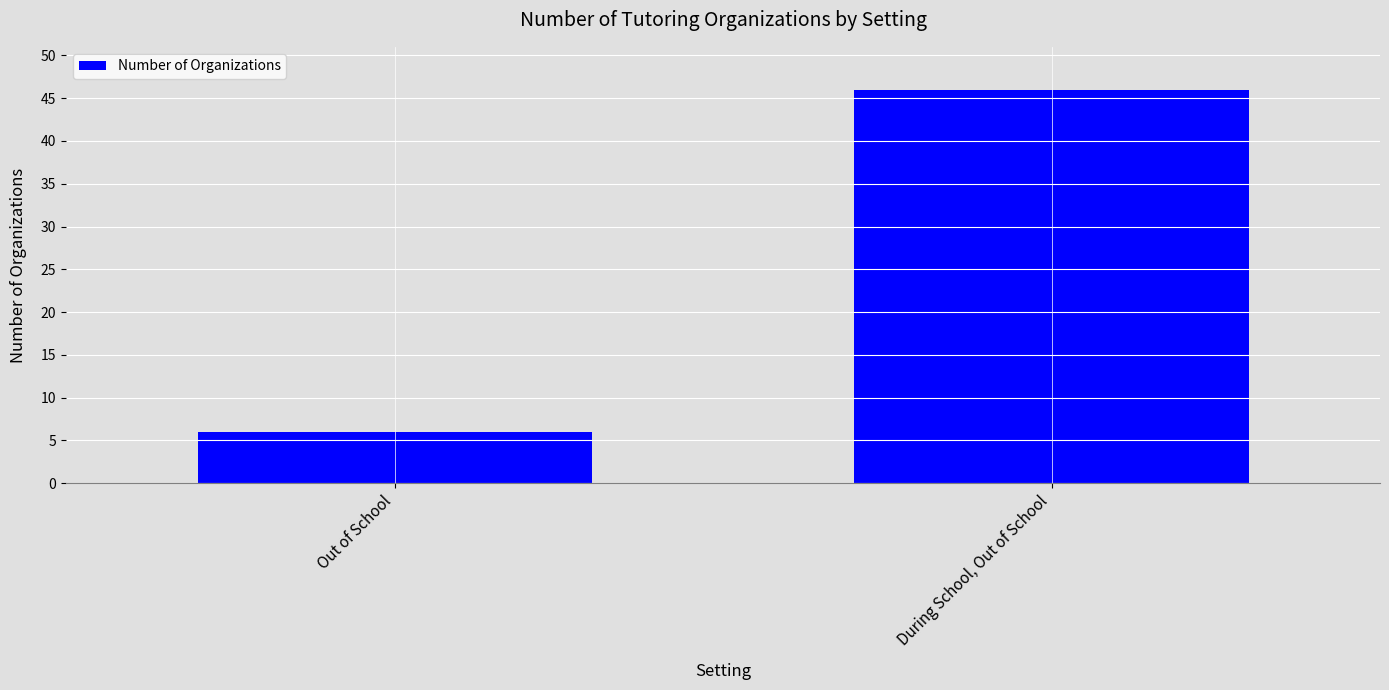

Reading left to right, transcribe all the data shown in this chart.

6	46